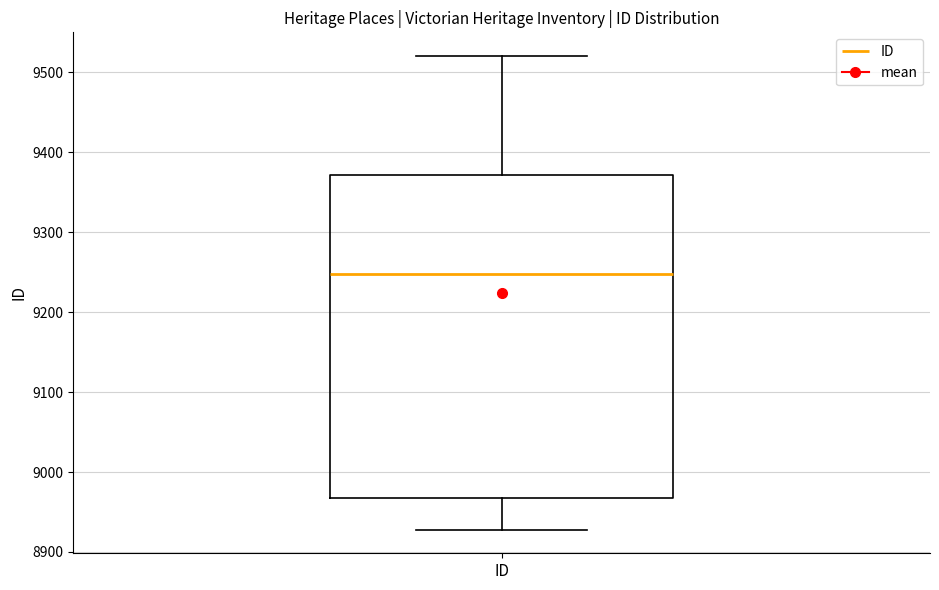

Read this box plot against the y-axis: the position of the median line, the range covered by the box, and the ends of both whiskers. The values are not printed on the chart, so give them approximately, as read against the axis.

median 9250, box 8970 to 9370, whiskers 8930 to 9520